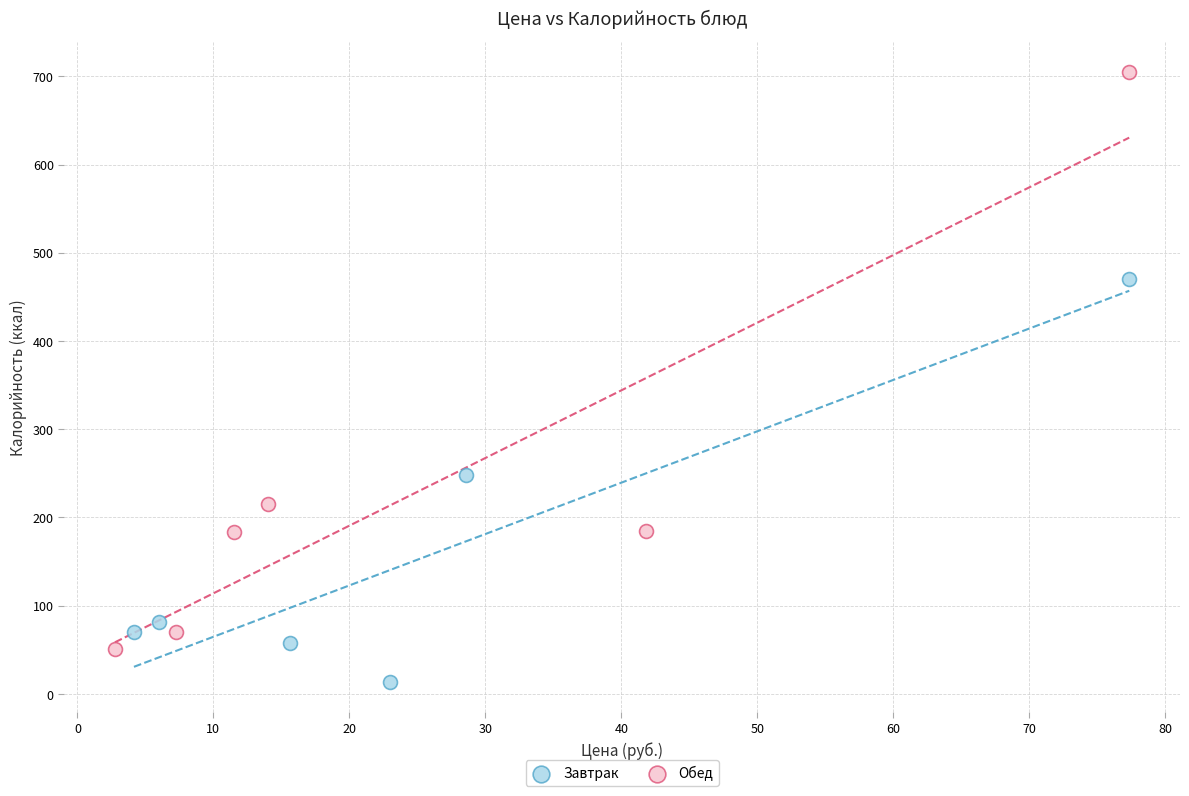

What are all the series names shown in the legend?

Завтрак, Обед